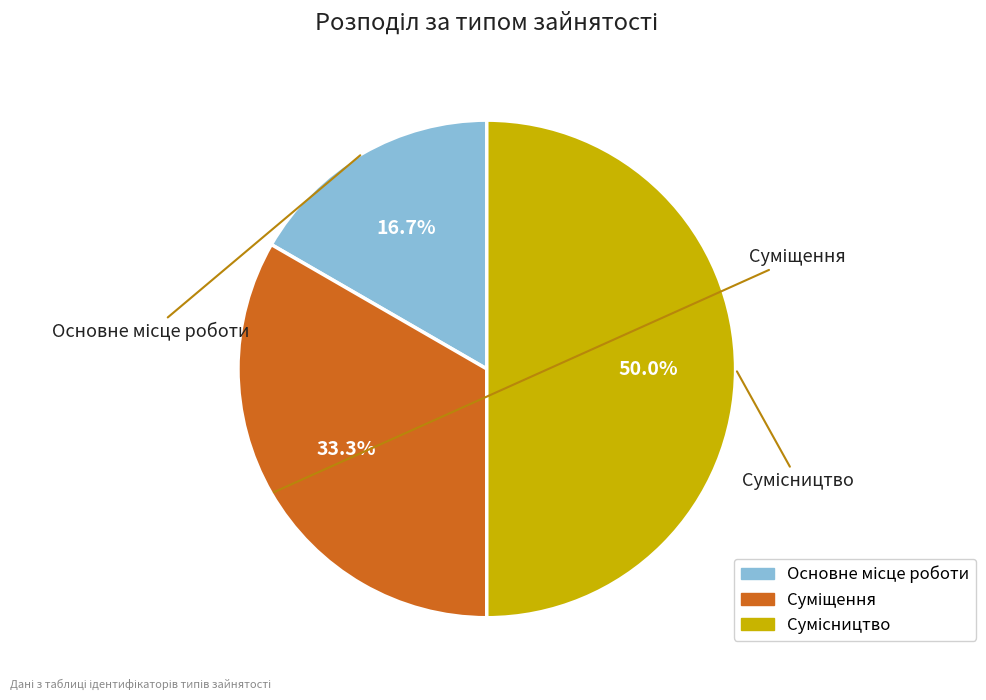

How many segments does this pie chart have?

3